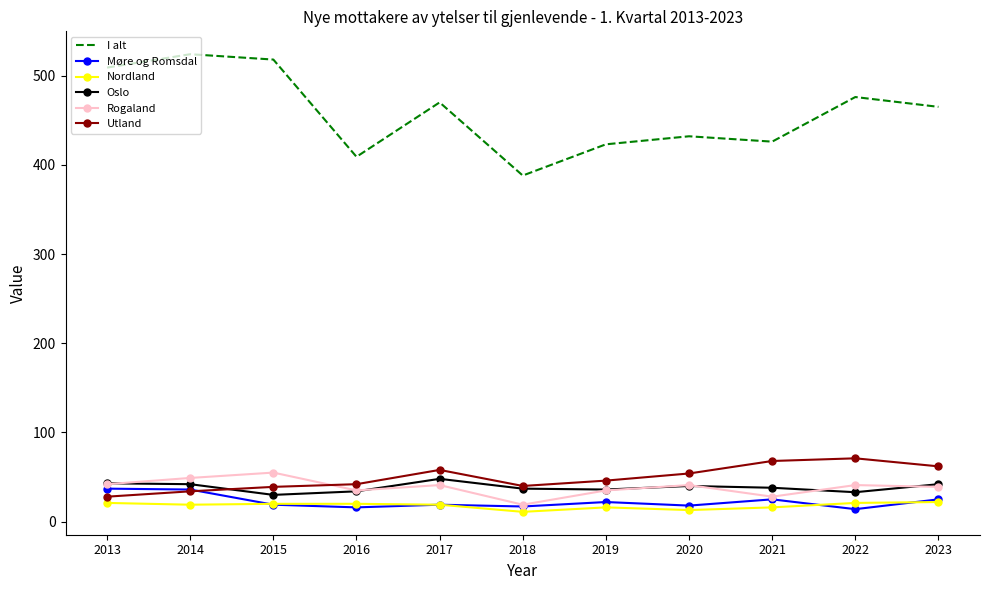

What is the maximum value shown in the chart?

524